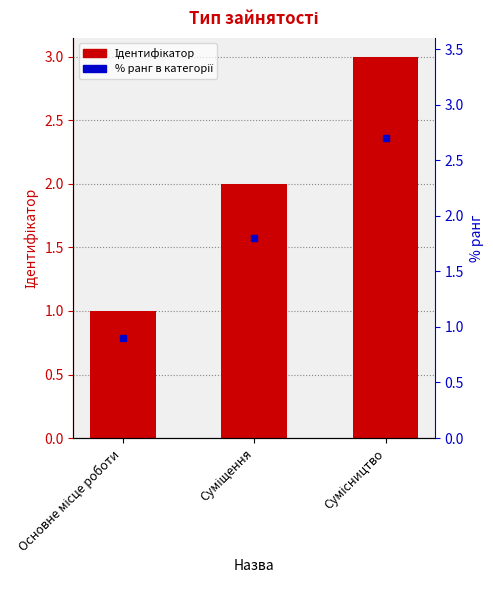

Count the values in the range 1 to 3.

3